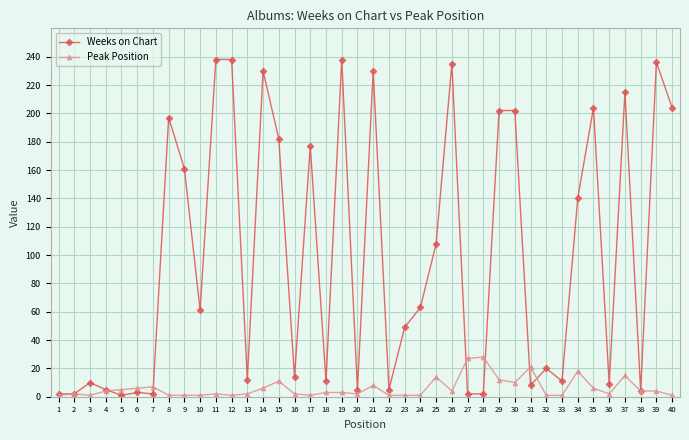

At which label does Weeks on Chart first exceed 61?

8